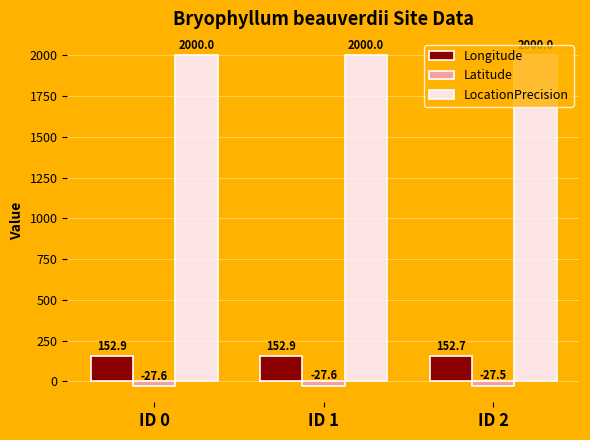

At ID 2, list the series in order from smallest to largest.

Latitude, Longitude, LocationPrecision